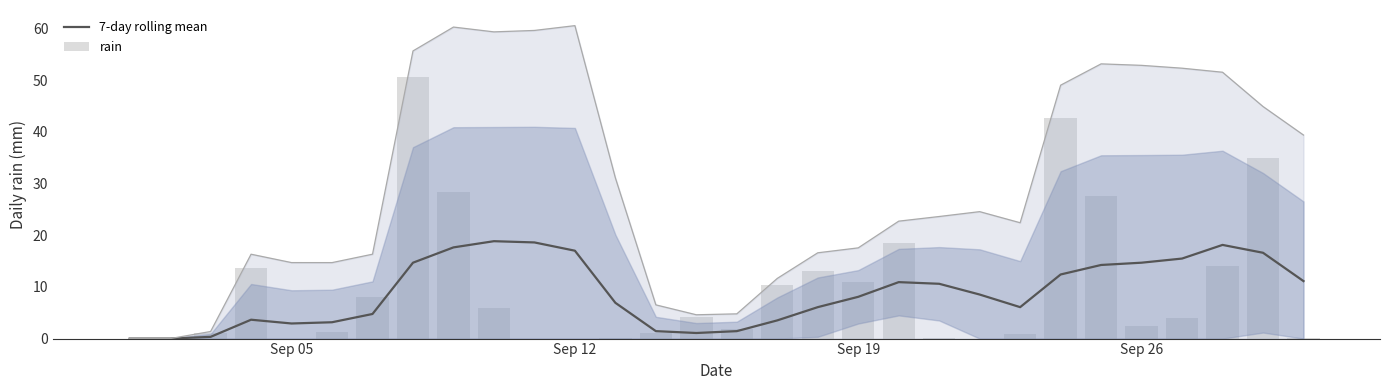

Which series has the largest total across all categories?

rain